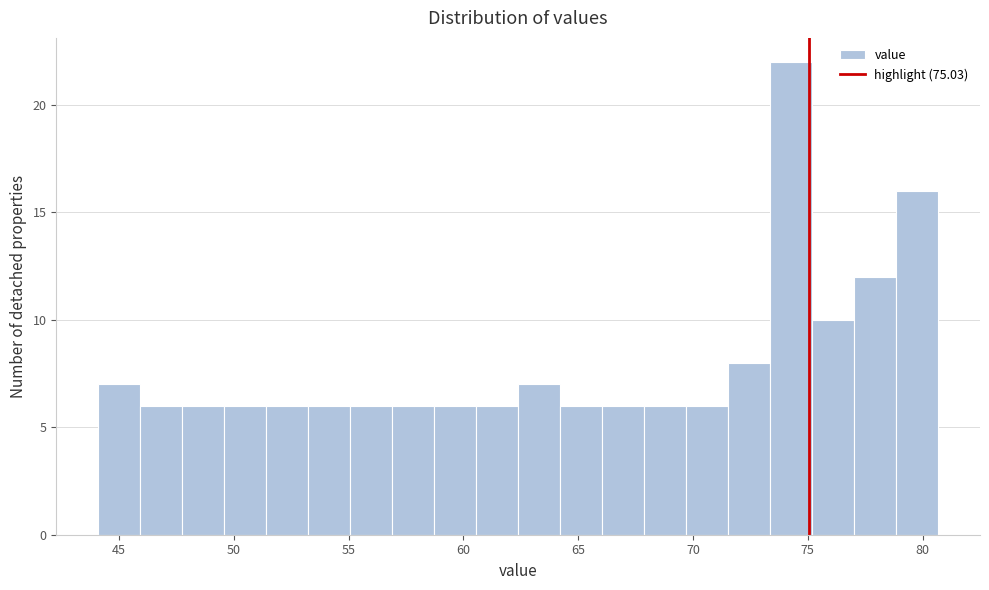

Read against the x-axis, roughly where is the centre of the tallest bar?

74.5